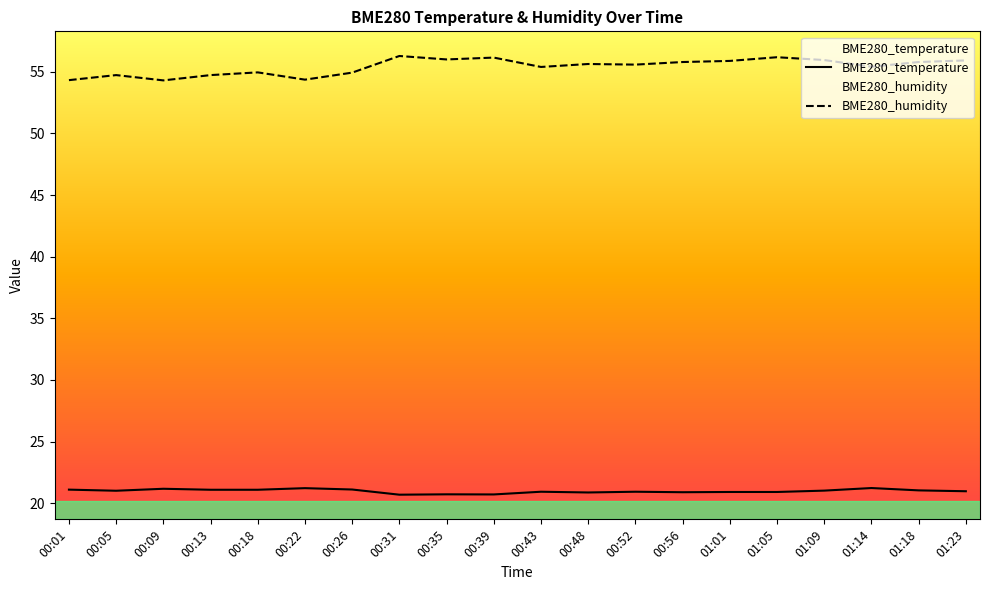

Reading right to left, transcribe all the data shown in this chart.

BME280_temperature: 01:23=21.0	01:18=21.0	01:14=21.2	01:09=21.0	01:05=20.9	01:01=20.9	00:56=20.9	00:52=20.9	00:48=20.9	00:43=20.9	00:39=20.7	00:35=20.7	00:31=20.7	00:26=21.1	00:22=21.2	00:18=21.1	00:13=21.1	00:09=21.2	00:05=21.0	00:01=21.1
BME280_humidity: 01:23=55.9	01:18=55.8	01:14=55.4	01:09=56.0	01:05=56.2	01:01=55.9	00:56=55.8	00:52=55.6	00:48=55.6	00:43=55.4	00:39=56.1	00:35=56.0	00:31=56.3	00:26=54.9	00:22=54.4	00:18=55.0	00:13=54.7	00:09=54.3	00:05=54.7	00:01=54.3